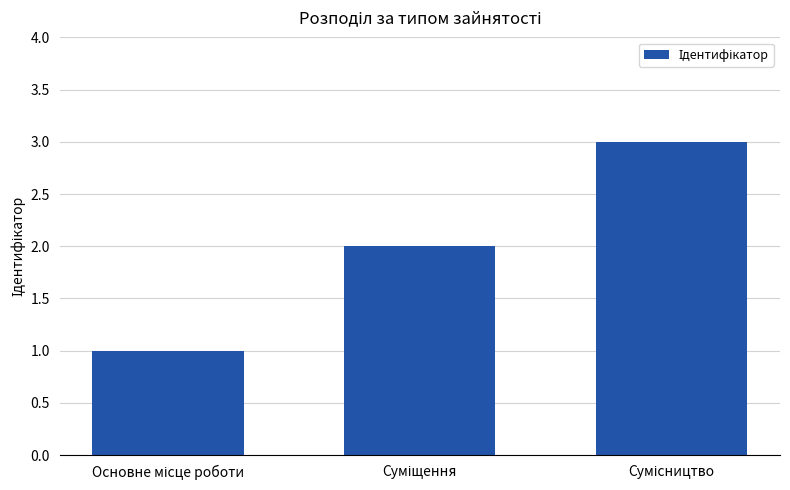

How many values are between 1 and 3?

3